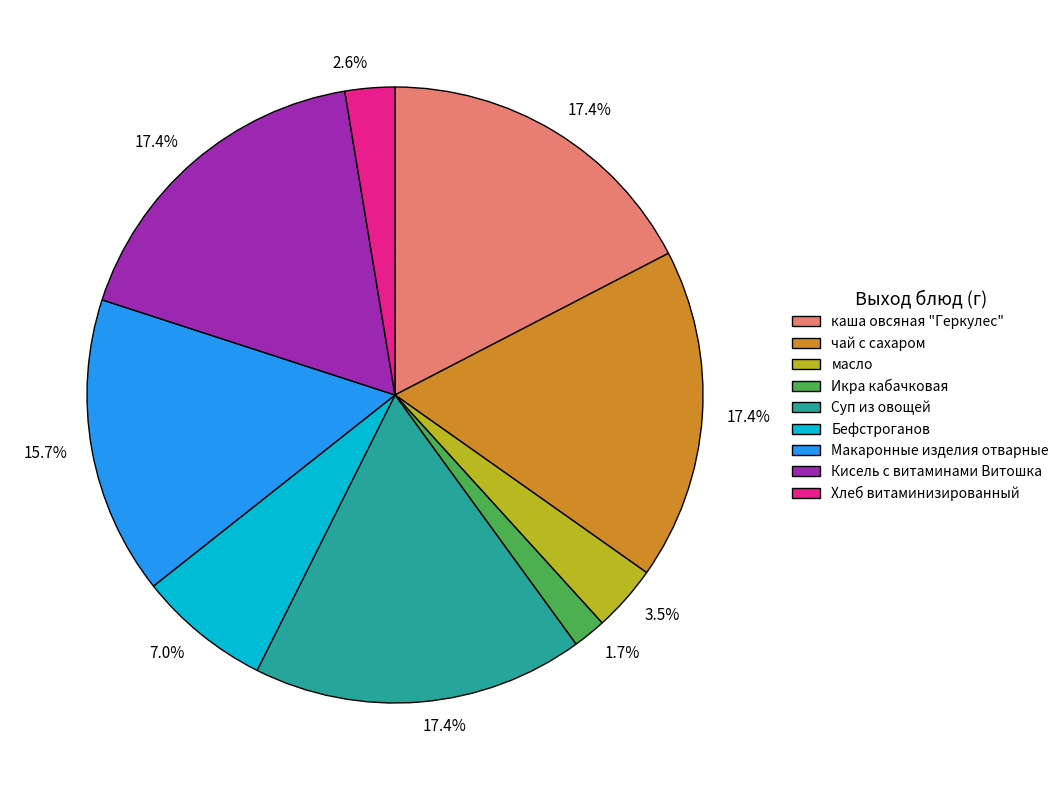

Which category has the smallest portion of the pie?

Икра кабачковая